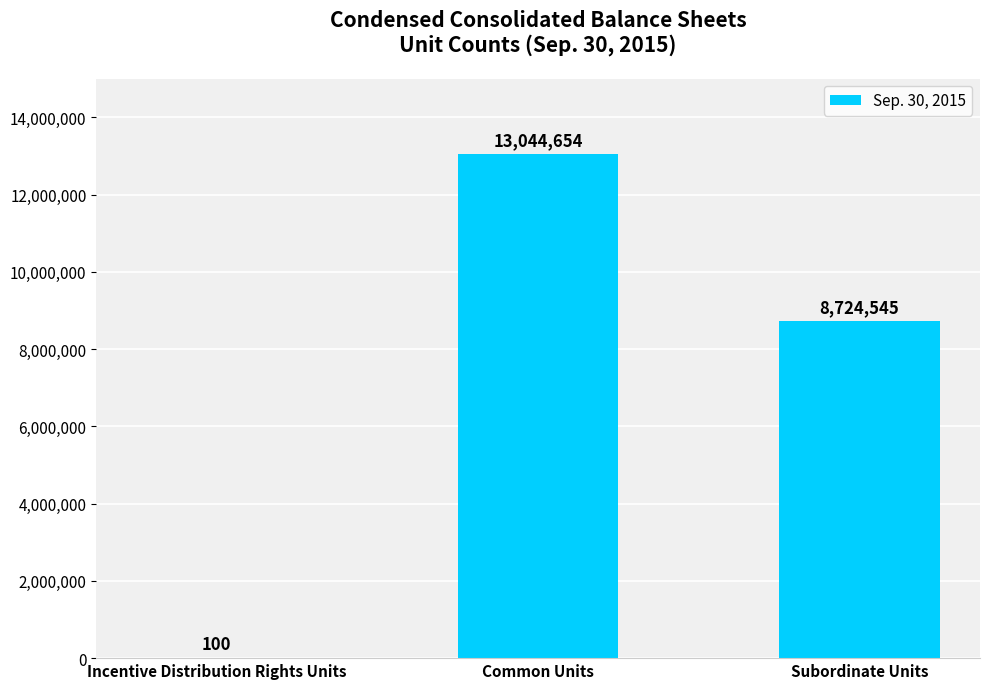

True or false: the data shows 3937693 at Subordinate Units.

False